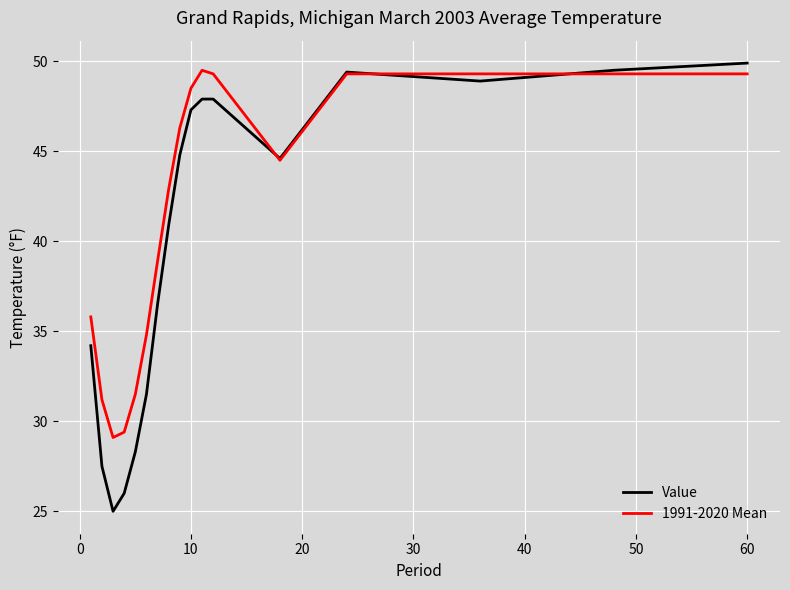

List the series in order of their overall mean, lowest first.

Value, 1991-2020 Mean